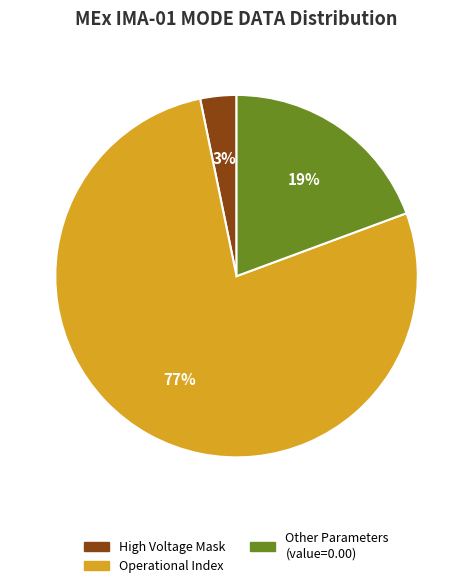

To the nearest percent, what is the average slice percentage?

33%